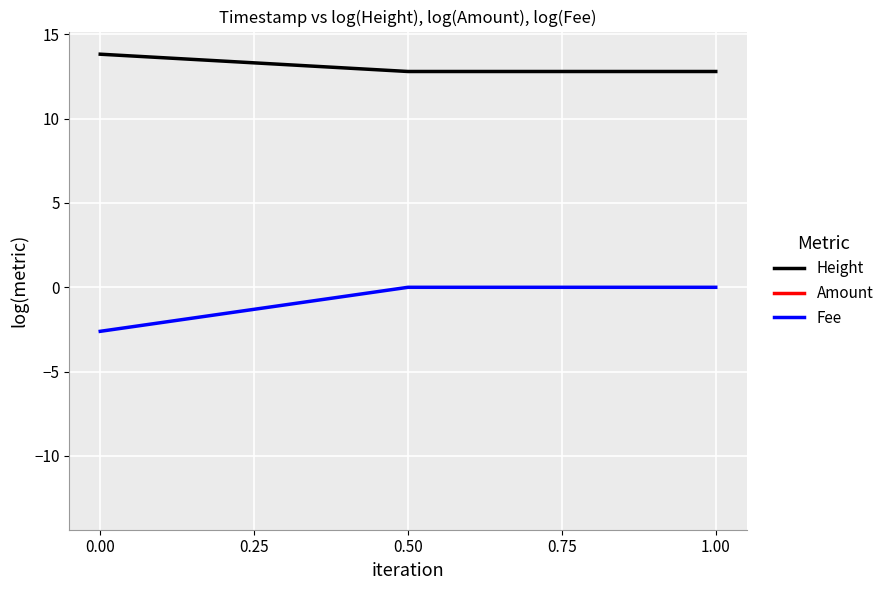

Is it true that Fee equals -0.7 at 0.00?

False